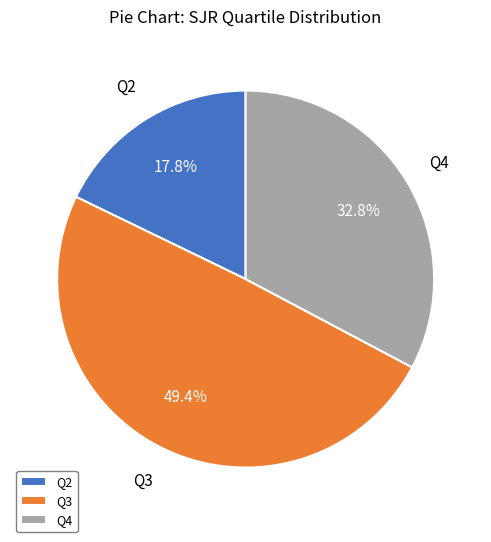

Does Q4 account for over 50% of the chart?

No